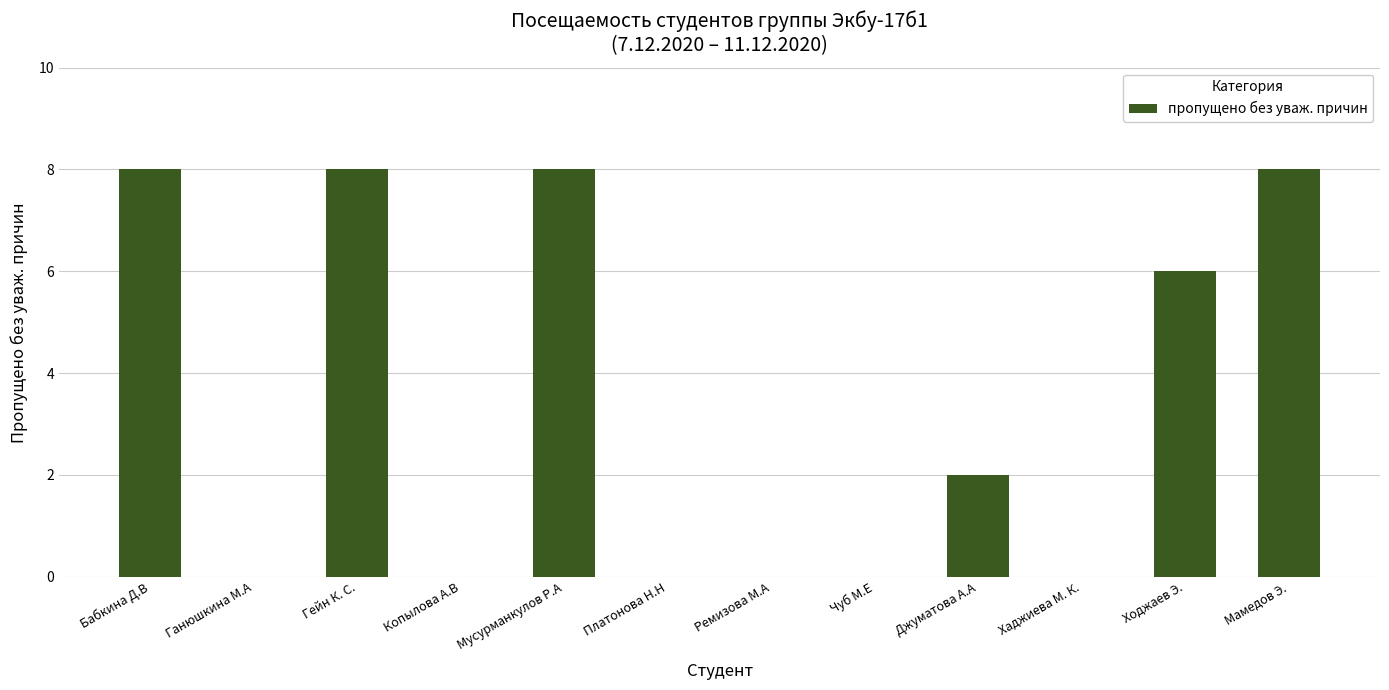

What is the greatest value displayed?

8